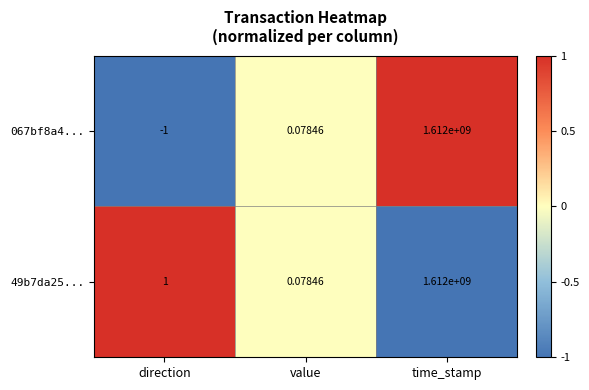

At how many categories does at least one series exceed 0?

3